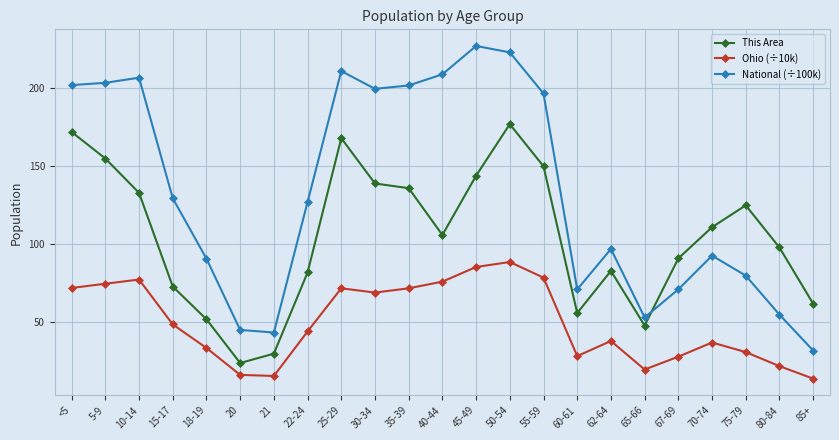

Does the chart have visible grid lines?

Yes